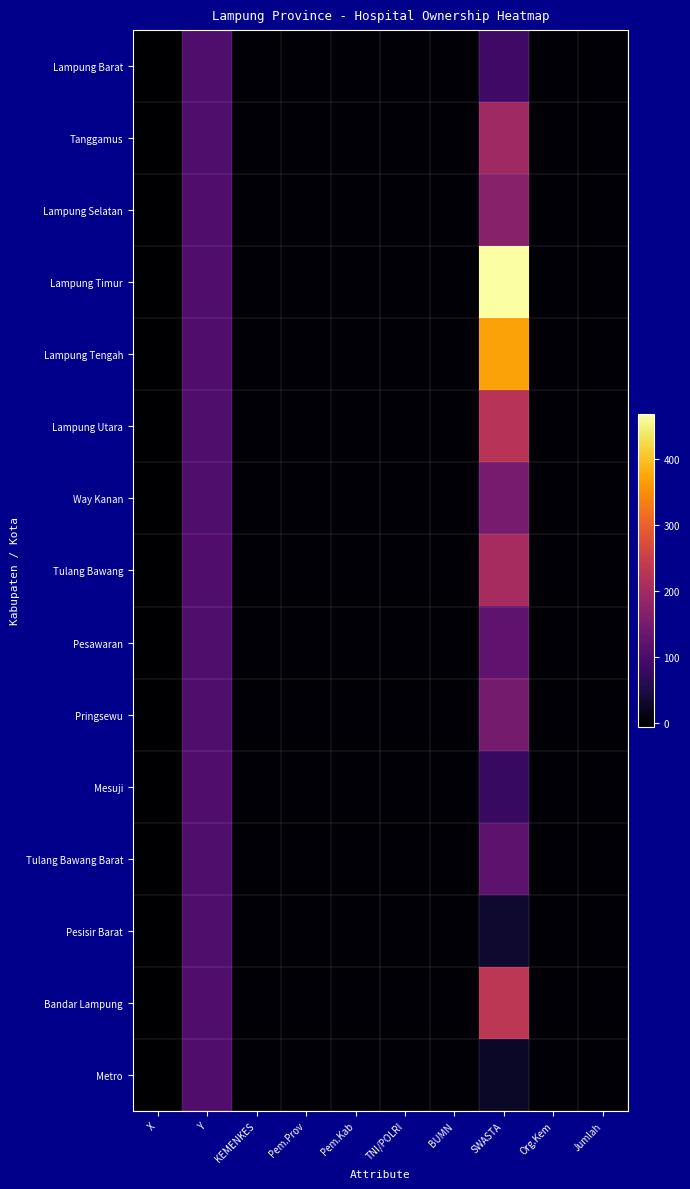

Reading right to left, what are all the values shown in this chart?

Lampung Barat: Jumlah=0.0	Org.Kem=0.0	SWASTA=87.0	BUMN=0.0	TNI/POLRI=0.0	Pem.Kab=0.0	Pem.Prov=0.0	KEMENKES=0.0	Y=104.2	X=-5.1
Tanggamus: Jumlah=0.0	Org.Kem=0.0	SWASTA=197.0	BUMN=0.0	TNI/POLRI=0.0	Pem.Kab=0.0	Pem.Prov=0.0	KEMENKES=0.0	Y=104.6	X=-5.3
Lampung Selatan: Jumlah=0.0	Org.Kem=0.0	SWASTA=169.0	BUMN=0.0	TNI/POLRI=0.0	Pem.Kab=0.0	Pem.Prov=0.0	KEMENKES=0.0	Y=105.5	X=-5.6
Lampung Timur: Jumlah=0.0	Org.Kem=0.0	SWASTA=467.0	BUMN=0.0	TNI/POLRI=0.0	Pem.Kab=0.0	Pem.Prov=0.0	KEMENKES=0.0	Y=105.7	X=-5.1
Lampung Tengah: Jumlah=0.0	Org.Kem=0.0	SWASTA=370.0	BUMN=0.0	TNI/POLRI=0.0	Pem.Kab=0.0	Pem.Prov=0.0	KEMENKES=0.0	Y=105.3	X=-4.8
Lampung Utara: Jumlah=0.0	Org.Kem=0.0	SWASTA=227.0	BUMN=0.0	TNI/POLRI=0.0	Pem.Kab=0.0	Pem.Prov=0.0	KEMENKES=0.0	Y=104.8	X=-4.8
Way Kanan: Jumlah=0.0	Org.Kem=0.0	SWASTA=150.0	BUMN=0.0	TNI/POLRI=0.0	Pem.Kab=0.0	Pem.Prov=0.0	KEMENKES=0.0	Y=104.6	X=-4.5
Tulang Bawang: Jumlah=0.0	Org.Kem=0.0	SWASTA=205.0	BUMN=0.0	TNI/POLRI=0.0	Pem.Kab=0.0	Pem.Prov=0.0	KEMENKES=0.0	Y=105.5	X=-4.3
Pesawaran: Jumlah=0.0	Org.Kem=0.0	SWASTA=122.0	BUMN=0.0	TNI/POLRI=0.0	Pem.Kab=0.0	Pem.Prov=0.0	KEMENKES=0.0	Y=105.1	X=-5.5
Pringsewu: Jumlah=0.0	Org.Kem=0.0	SWASTA=148.0	BUMN=0.0	TNI/POLRI=0.0	Pem.Kab=0.0	Pem.Prov=0.0	KEMENKES=0.0	Y=105.0	X=-5.4
Mesuji: Jumlah=0.0	Org.Kem=0.0	SWASTA=79.0	BUMN=0.0	TNI/POLRI=0.0	Pem.Kab=0.0	Pem.Prov=0.0	KEMENKES=0.0	Y=105.3	X=-4.0
Tulang Bawang Barat: Jumlah=0.0	Org.Kem=0.0	SWASTA=120.0	BUMN=0.0	TNI/POLRI=0.0	Pem.Kab=0.0	Pem.Prov=0.0	KEMENKES=0.0	Y=105.1	X=-4.5
Pesisir Barat: Jumlah=0.0	Org.Kem=0.0	SWASTA=34.0	BUMN=0.0	TNI/POLRI=0.0	Pem.Kab=0.0	Pem.Prov=0.0	KEMENKES=0.0	Y=104.1	X=-5.3
Bandar Lampung: Jumlah=0.0	Org.Kem=0.0	SWASTA=232.0	BUMN=0.0	TNI/POLRI=0.0	Pem.Kab=0.0	Pem.Prov=0.0	KEMENKES=0.0	Y=105.3	X=-5.5
Metro: Jumlah=0.0	Org.Kem=0.0	SWASTA=27.0	BUMN=0.0	TNI/POLRI=0.0	Pem.Kab=0.0	Pem.Prov=0.0	KEMENKES=0.0	Y=105.3	X=-5.1